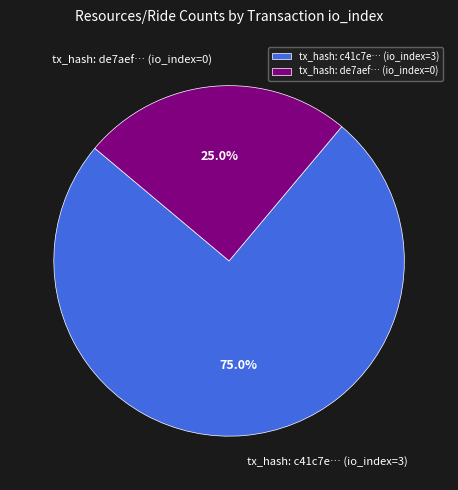

What percentage is NOT represented by tx_hash: de7aef… (io_index=0)?

75.0%